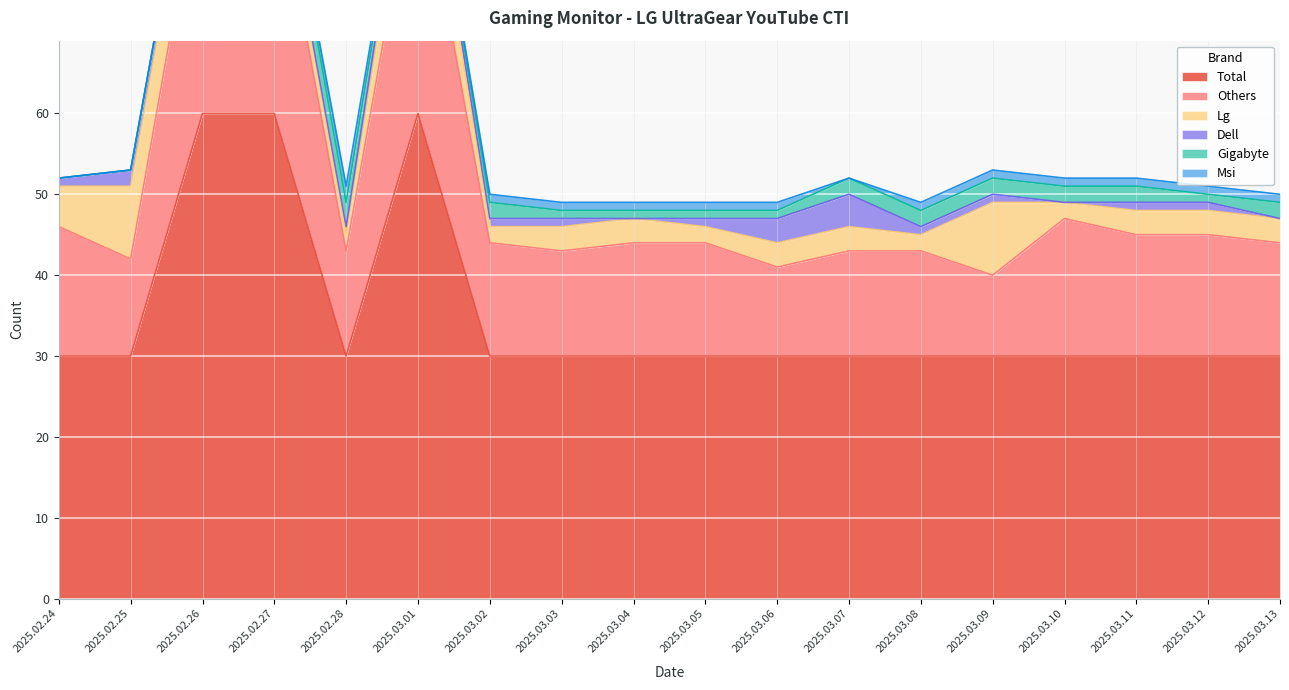

True or false: Lg and Msi intersect in this chart.

False